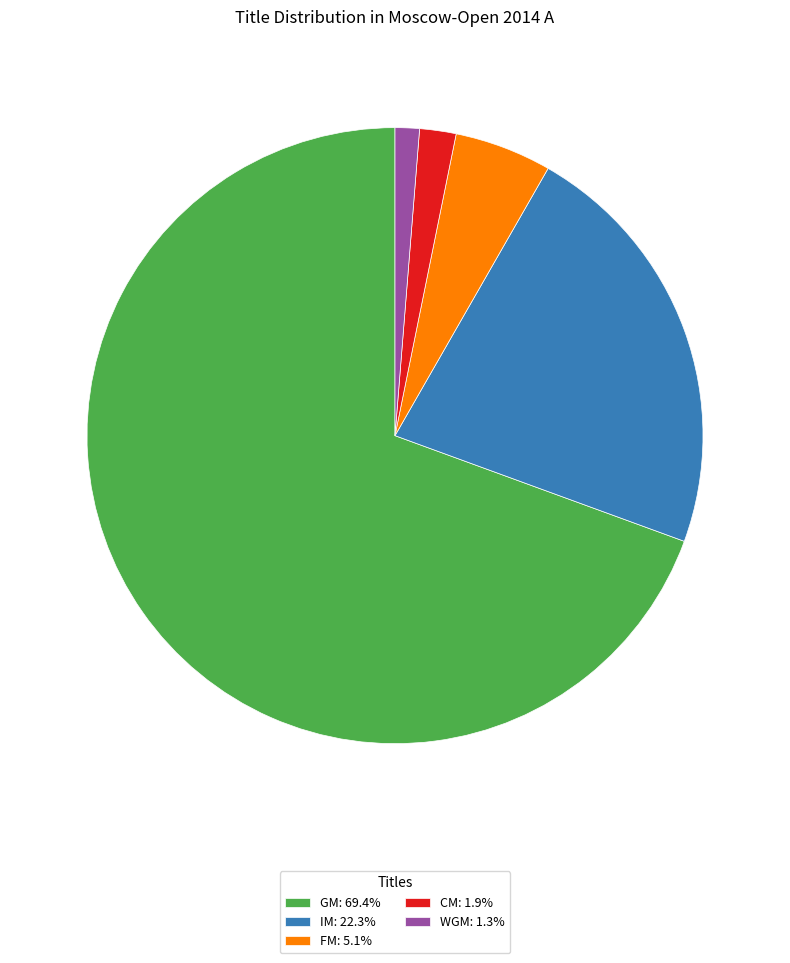

Do GM: 69.4% and FM: 5.1% together represent more than half of the pie?

Yes